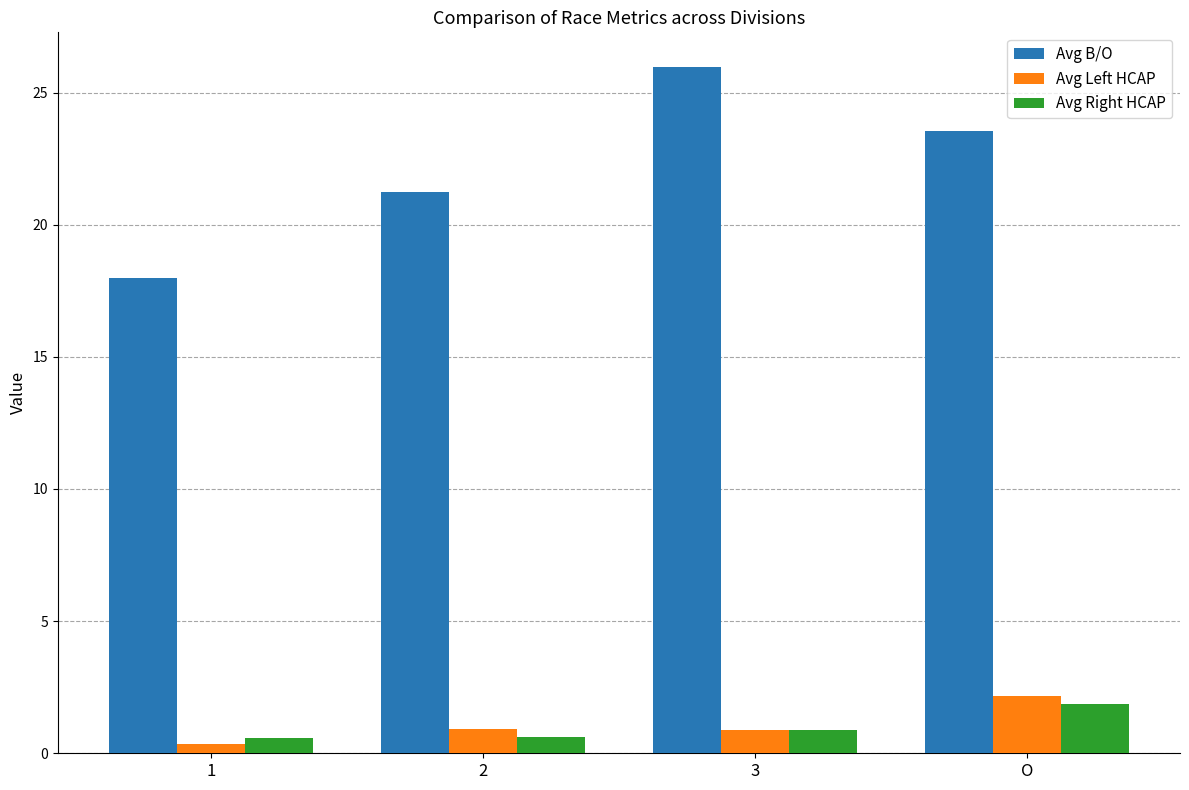

The value of Avg B/O at 3 is 26.0. True or false?

True